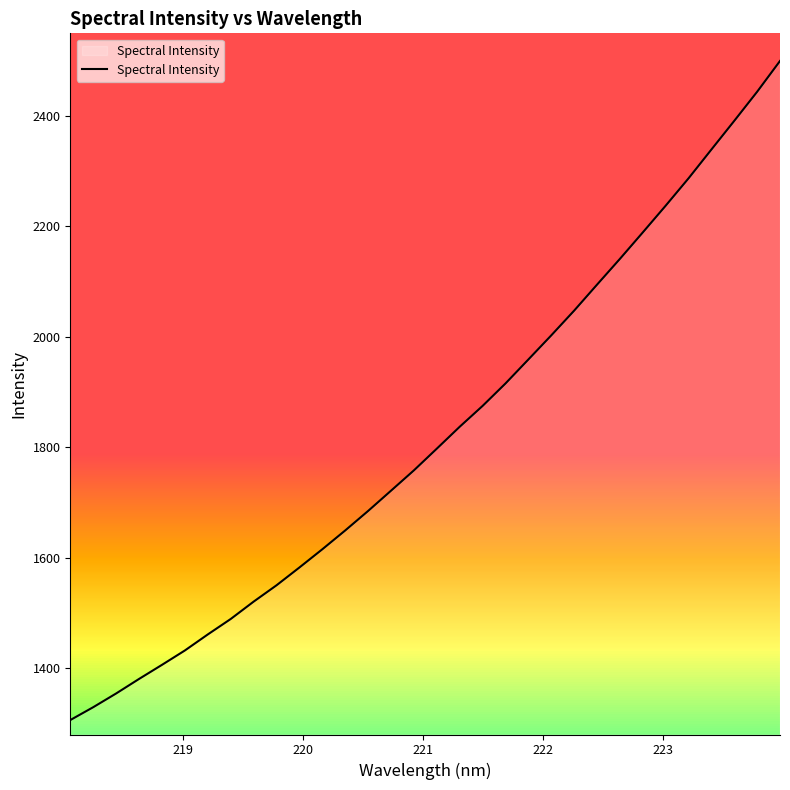

Does the chart display data point markers on the line(s)?

No